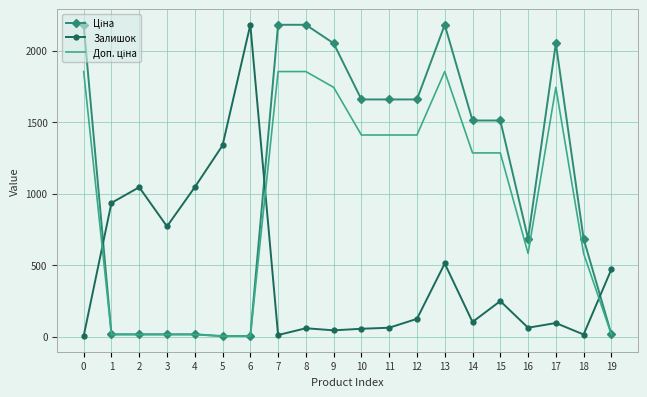

What is the total value across all series at 8?

4090.9